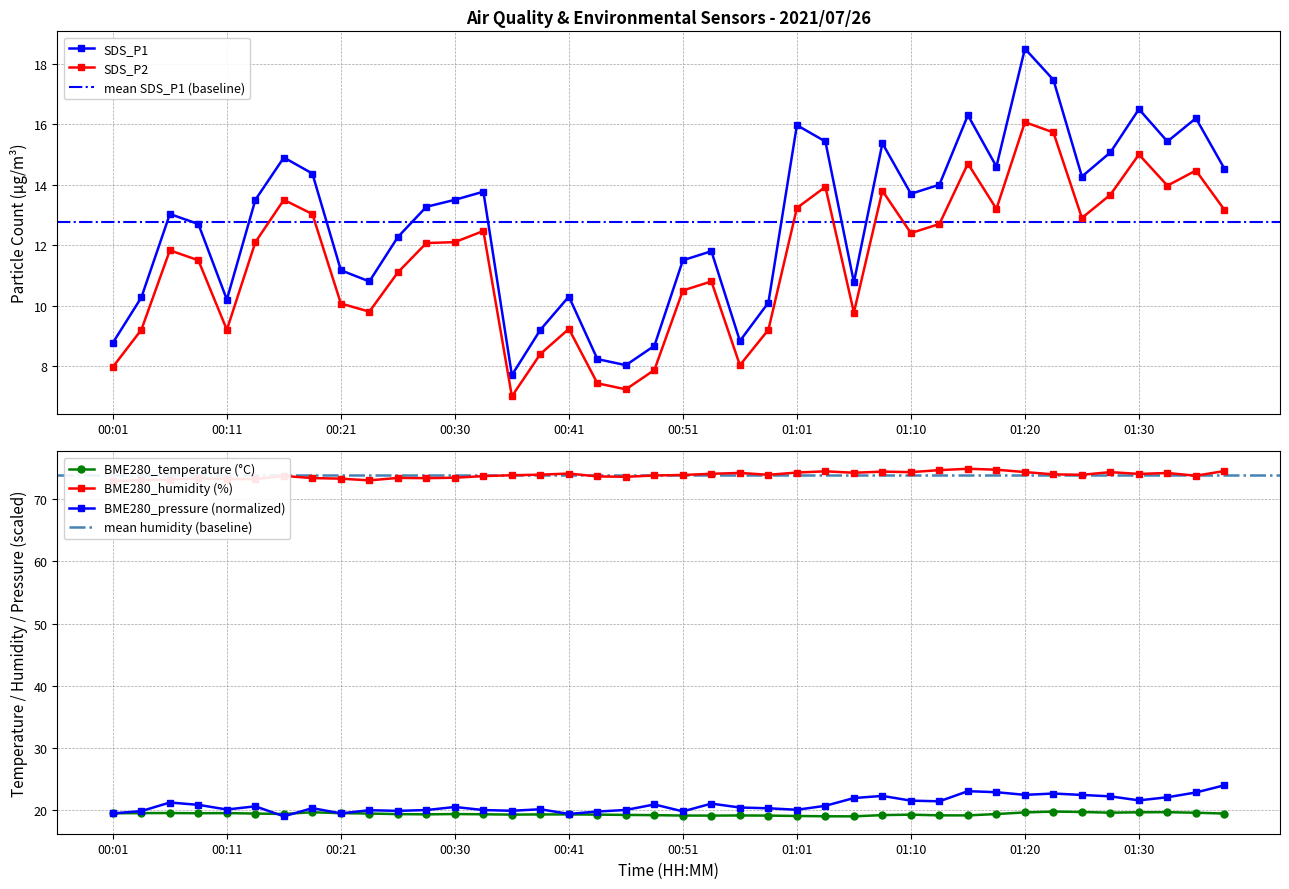

What is the maximum value shown in the chart?

74.9